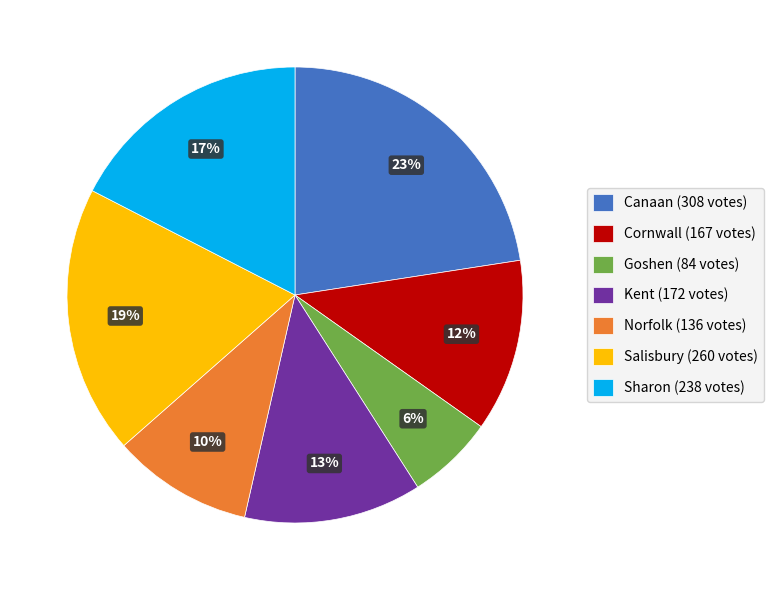

What is the largest slice in the pie chart?

Canaan